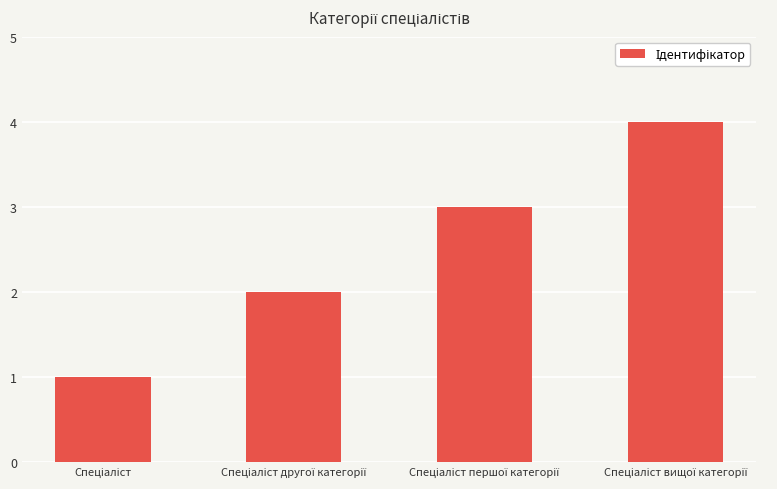

What is the maximum value shown in the chart?

4